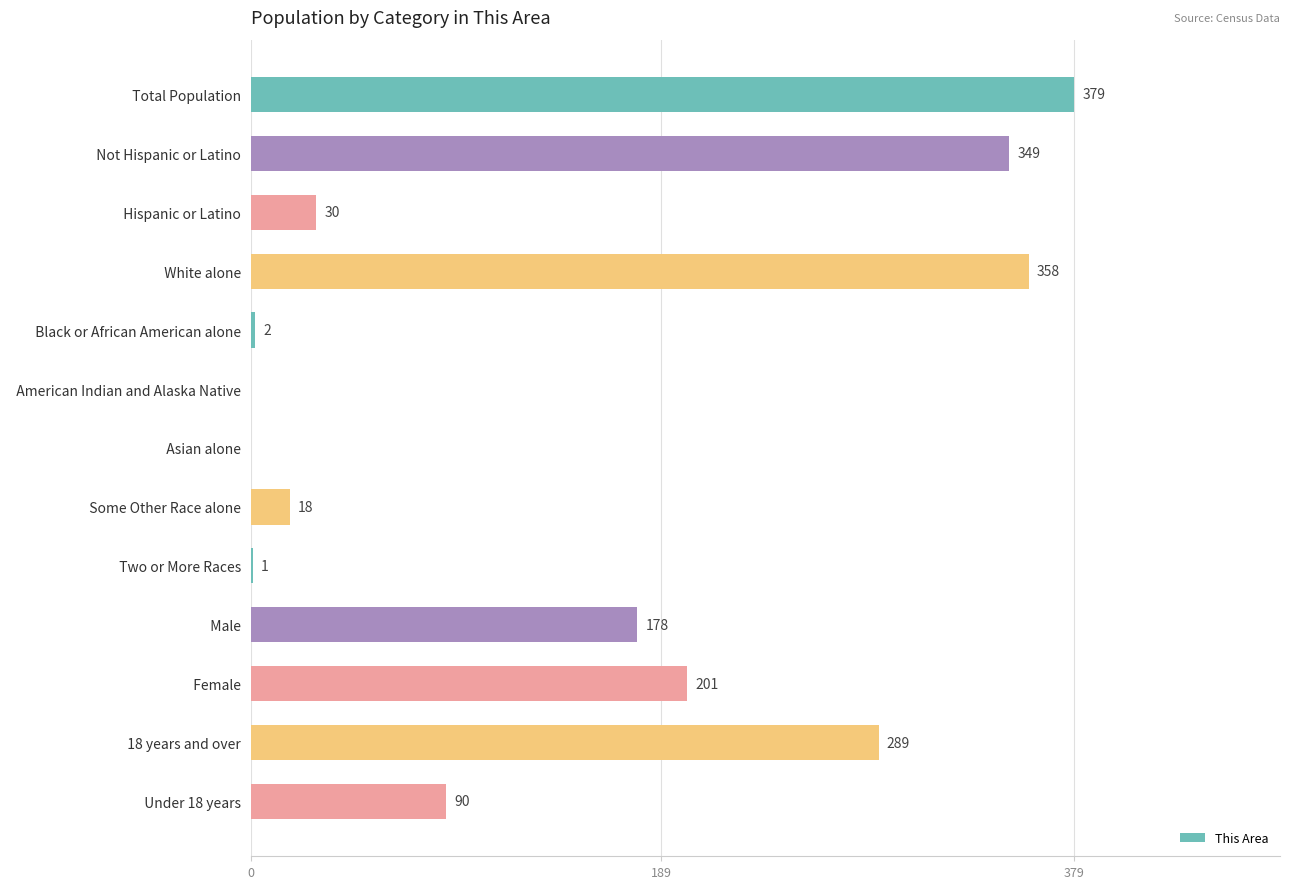

Between   Black or African American alone and   Asian alone, which is larger?

  Black or African American alone